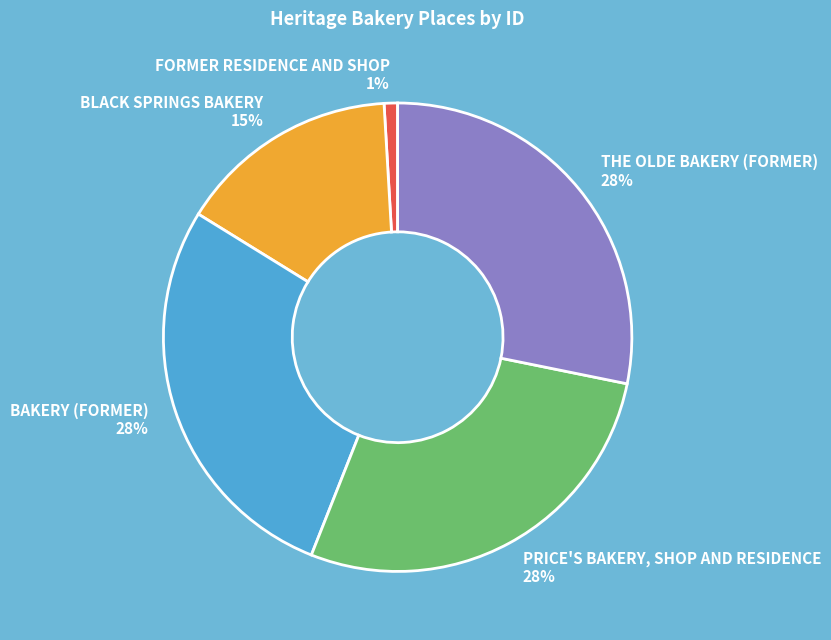

How many segments does this pie chart have?

5